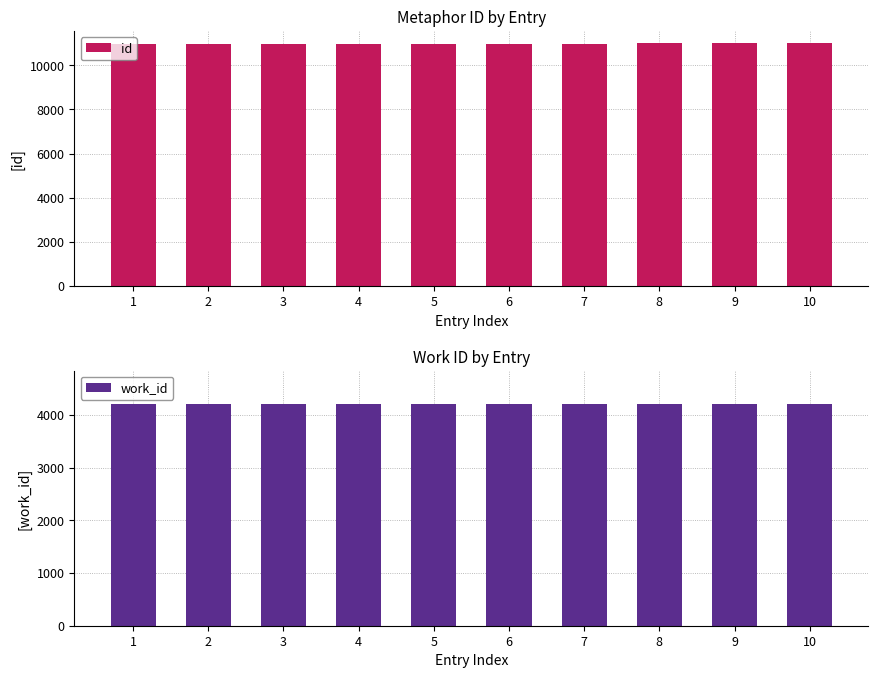

What is the value of the work_id bar at the 10th from the left?

4209